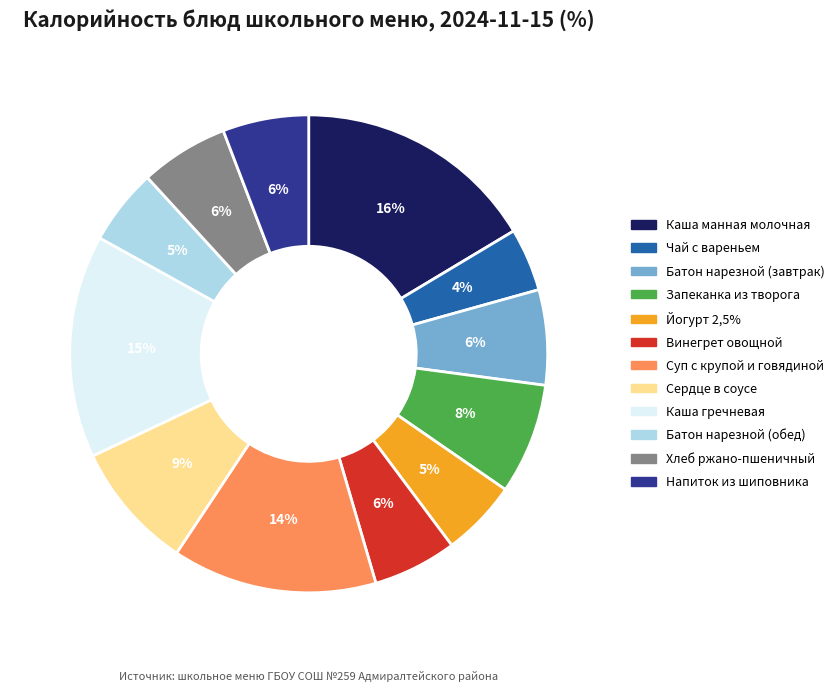

Count the number of slices in the pie.

12